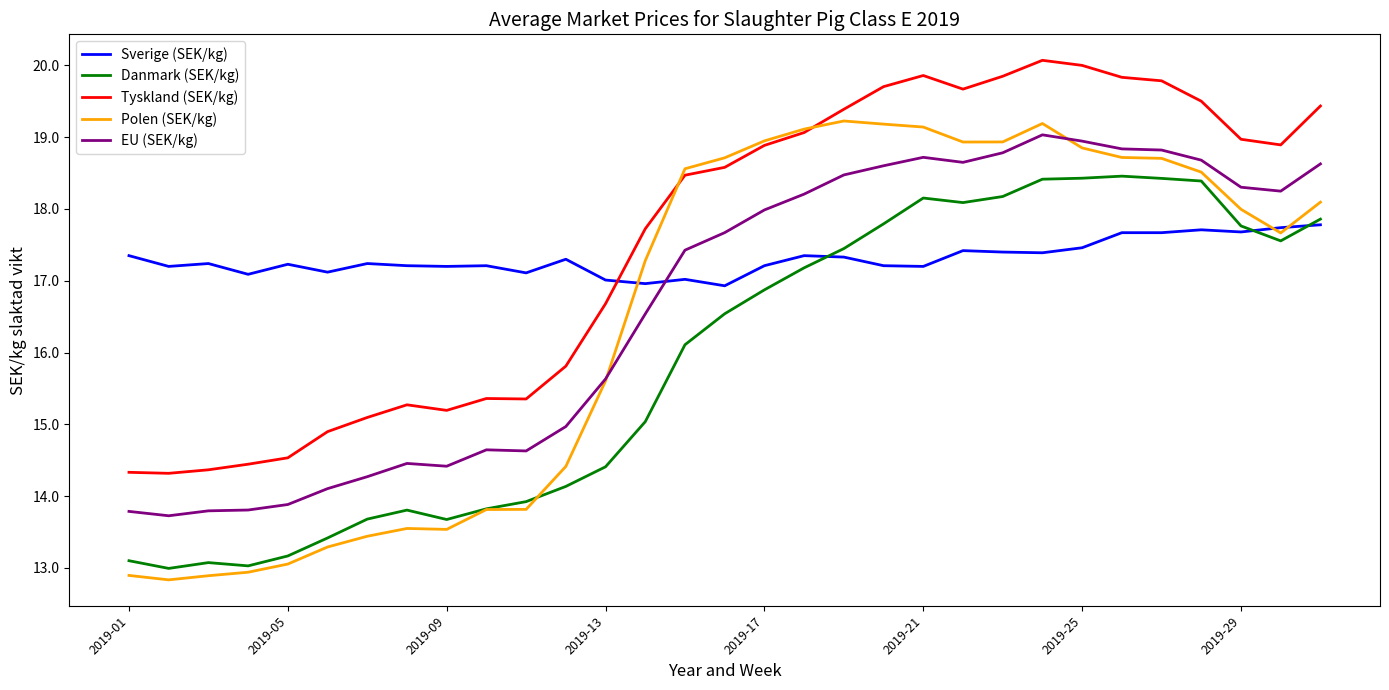

True or false: Polen (SEK/kg) and EU (SEK/kg) cross at least once.

True